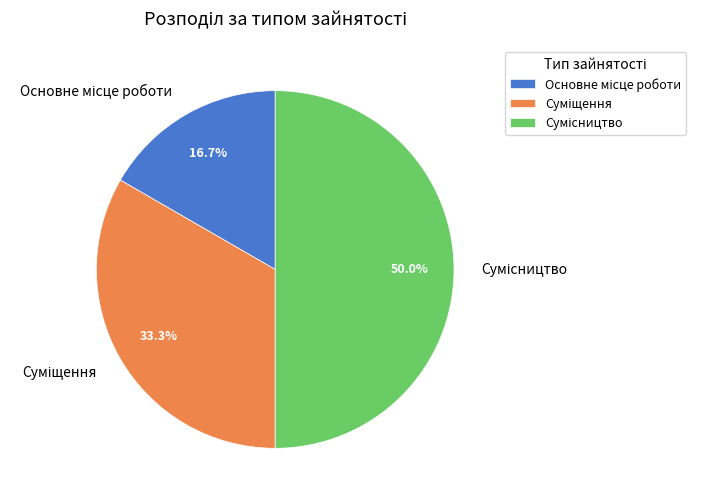

Which category has the smallest portion of the pie?

Основне місце роботи